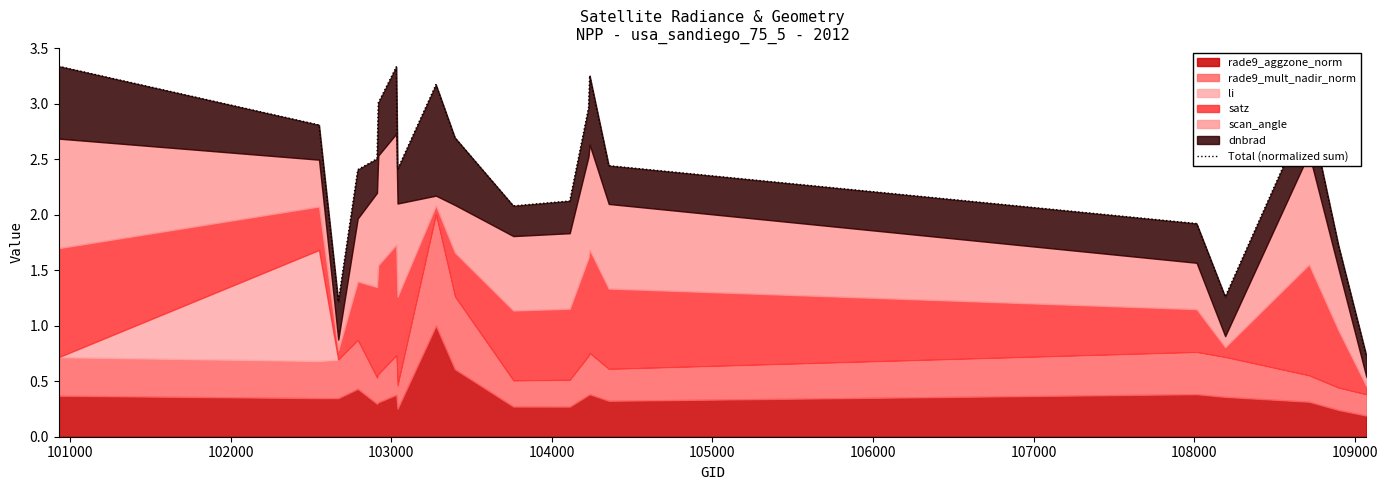

Reading right to left, what are all the values shown in this chart?

0.7	1.7	3.0	1.3	1.9	2.4	3.3	3.0	2.1	2.1	2.7	3.2	2.4	3.3	3.0	2.5	2.4	1.2	2.8	3.3